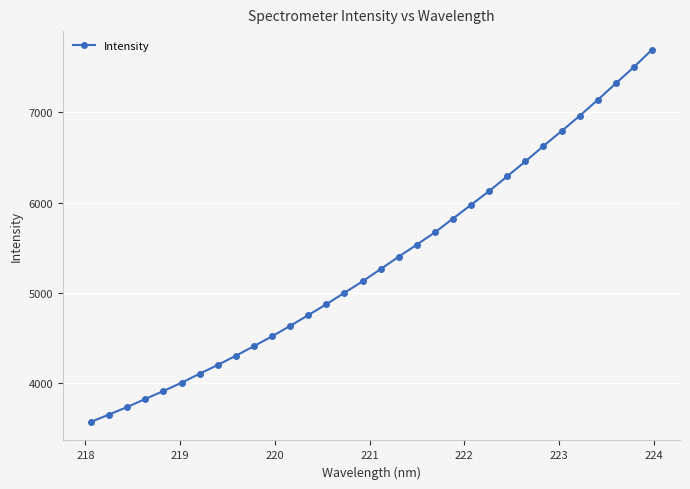

What is the difference between the maximum and second lowest values?

4040.3